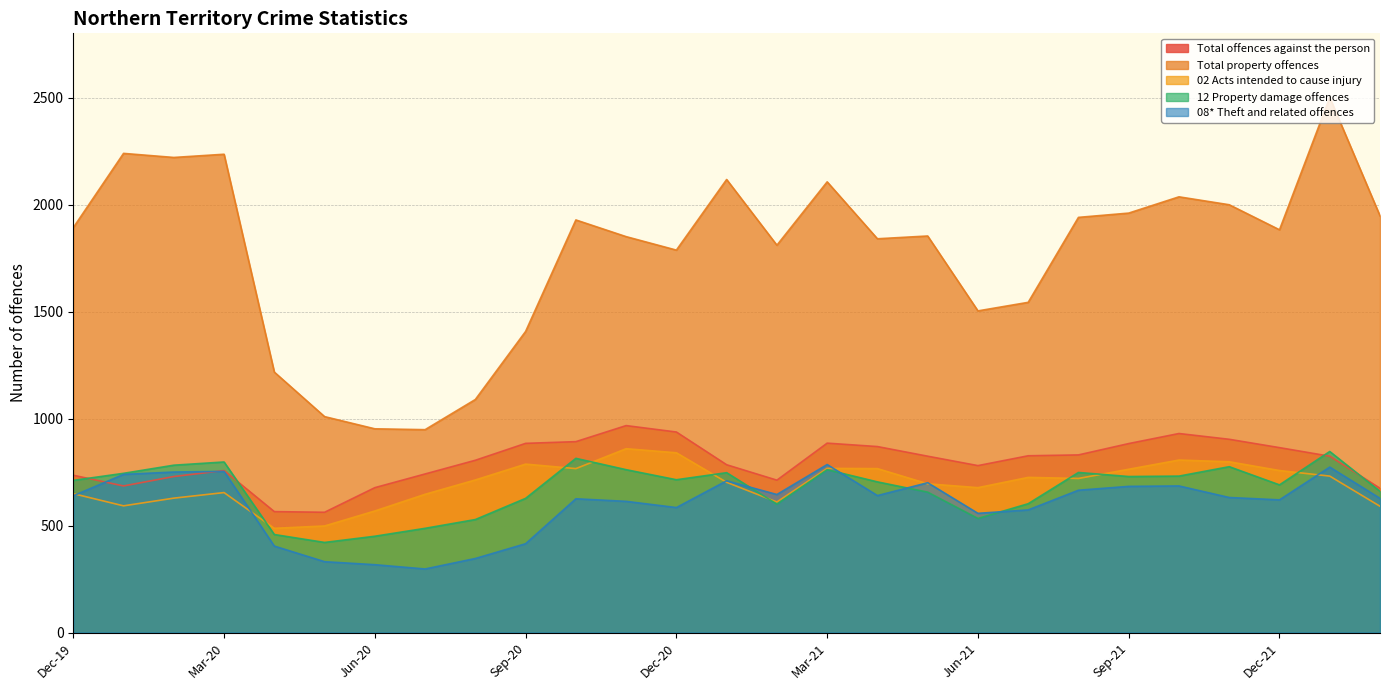

In Total offences against the person, how many points are lower than both neighbors (excluding endpoints)?

4